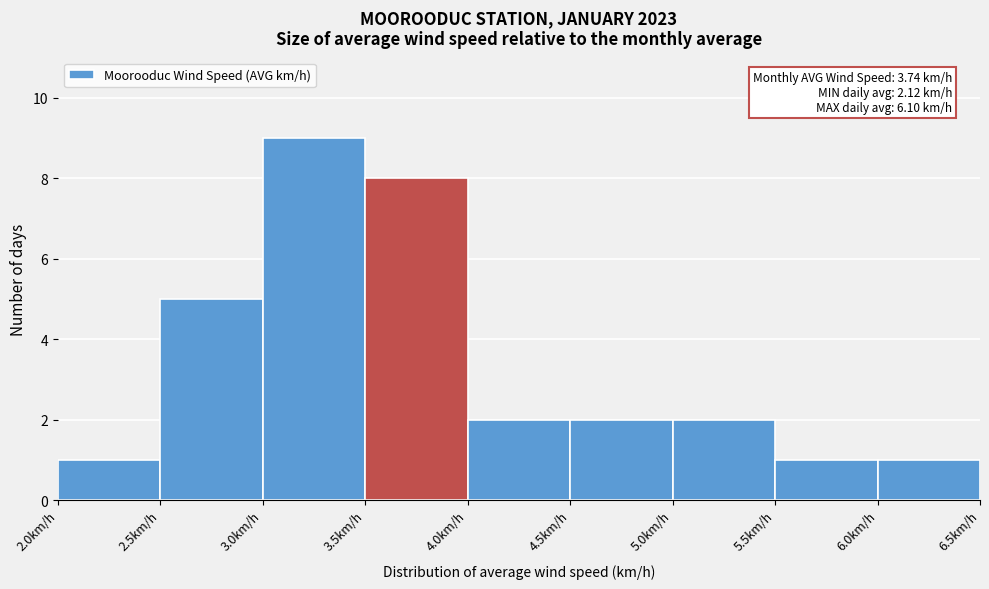

Which range on the x-axis has the tallest bar?

3.0 to 3.5